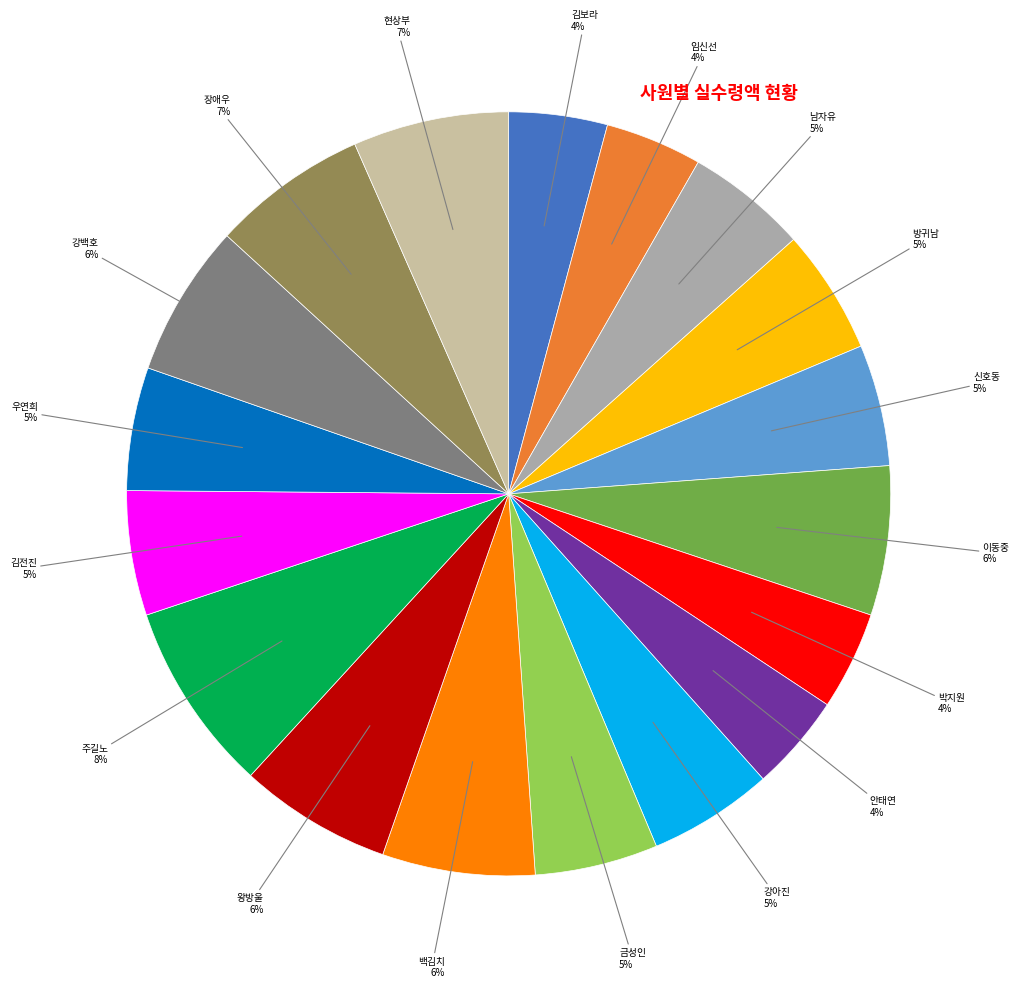

Approximately how many times larger is the value at 강백호 compared to 우연희?

1.2